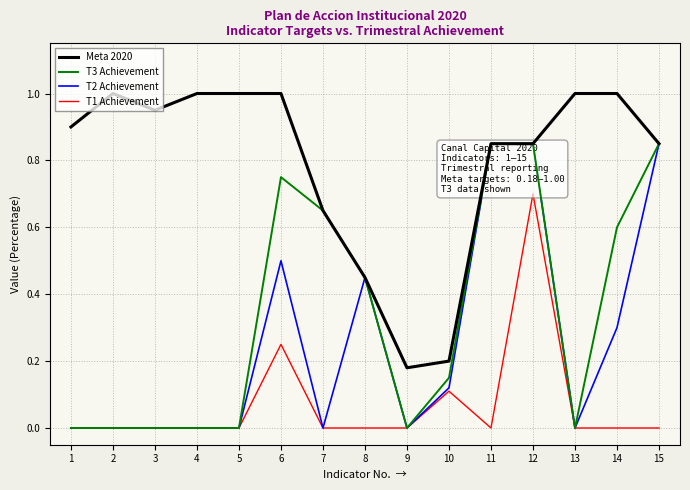

What is the difference between the maximum and minimum values in the T3 Achievement series?

0.8